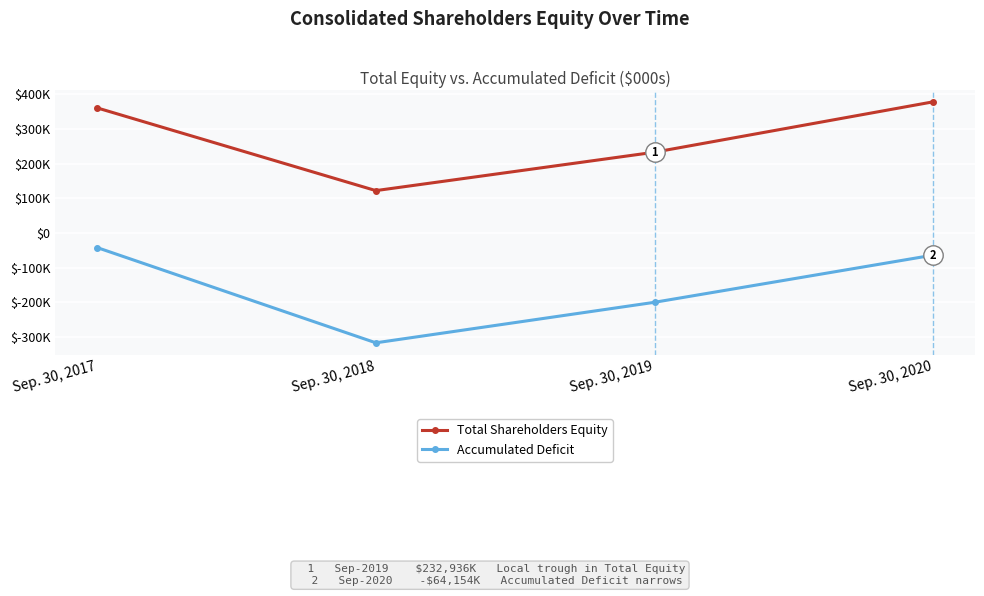

What is the sum of the Total Shareholders Equity values at Sep. 30, 2019 and Sep. 30, 2018?

354995